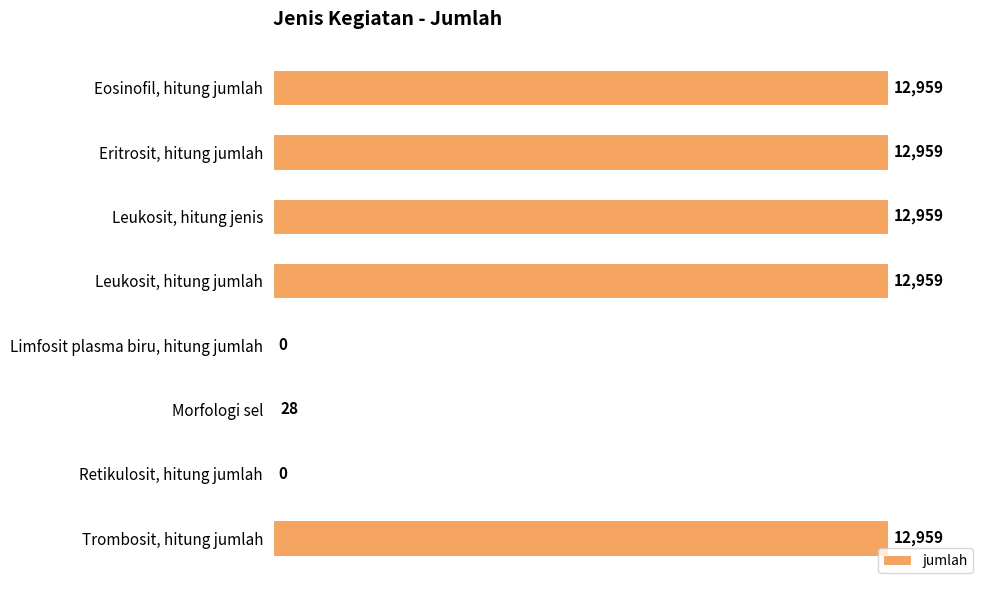

Is it true that the value at Retikulosit, hitung jumlah is 0?

True